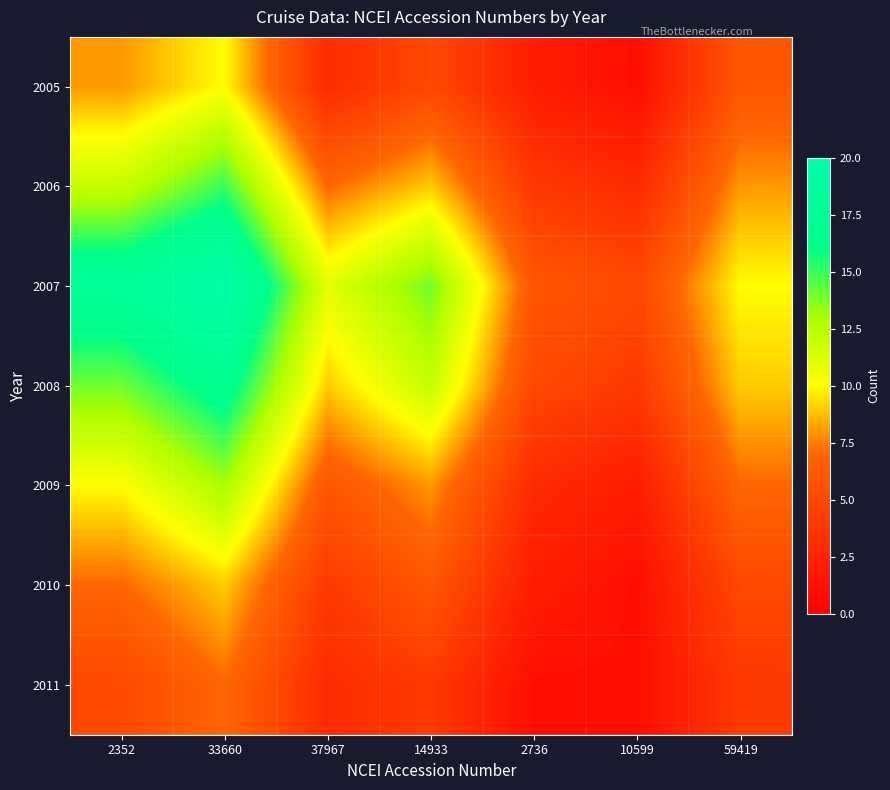

Reading right to left, transcribe all the data shown in this chart.

2005: 59419=6	10599=1	2736=2	14933=5	37967=3	33660=10	2352=8
2006: 59419=8	10599=3	2736=4	14933=9	37967=7	33660=15	2352=12
2007: 59419=10	10599=5	2736=6	14933=14	37967=11	33660=20	2352=18
2008: 59419=9	10599=4	2736=5	14933=12	37967=9	33660=17	2352=14
2009: 59419=7	10599=2	2736=3	14933=8	37967=6	33660=13	2352=10
2010: 59419=5	10599=1	2736=2	14933=6	37967=4	33660=9	2352=7
2011: 59419=4	10599=1	2736=1	14933=4	37967=3	33660=7	2352=5